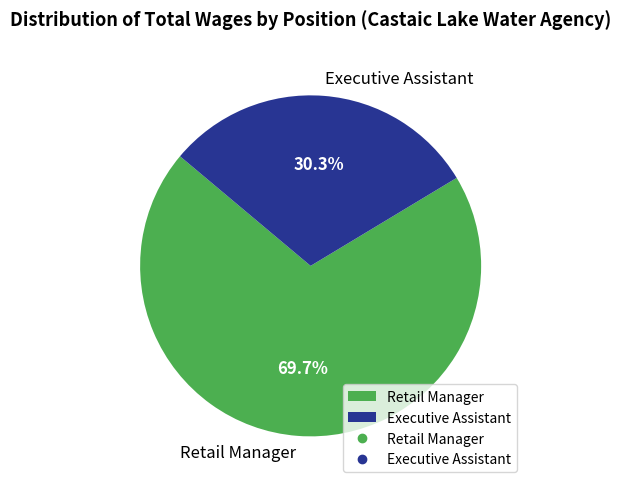

Which slice is the largest?

Retail Manager